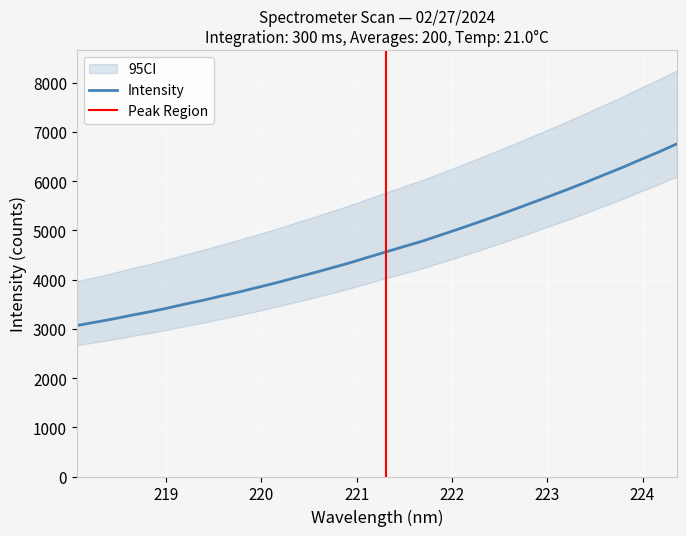

What is the sum of all values?

158045.6